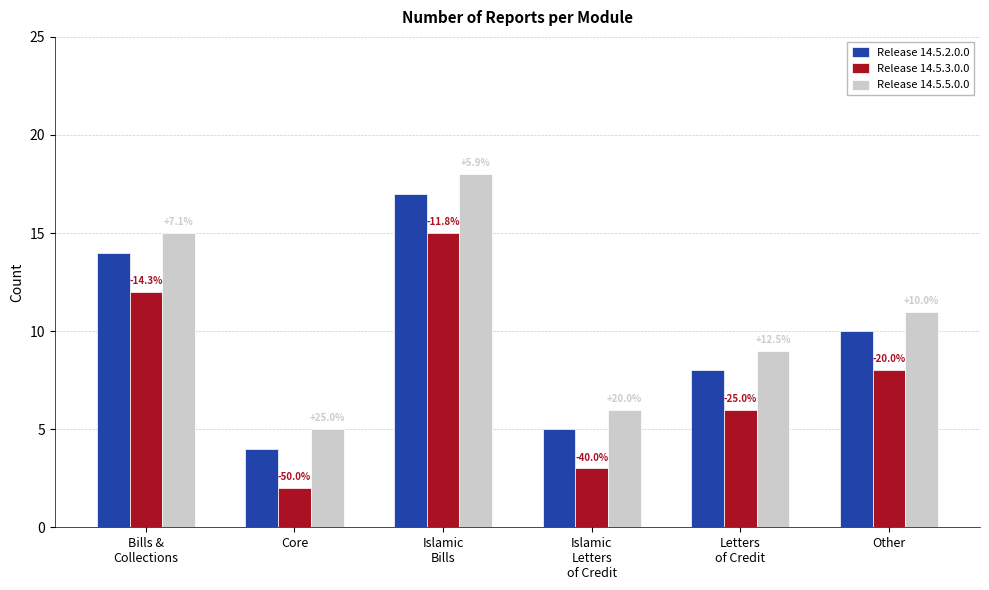

List the labels in order of Release 14.5.2.0.0 value, smallest first.

Core, Islamic
Letters
of Credit, Letters
of Credit, Other, Bills &
Collections, Islamic
Bills